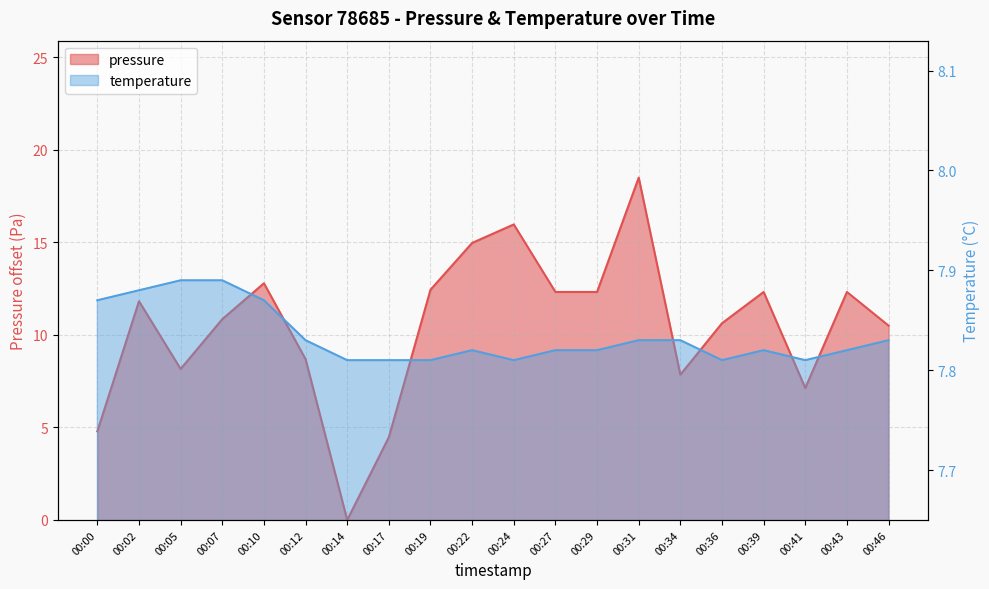

True or false: temperature has more than 0 interior local peaks.

True